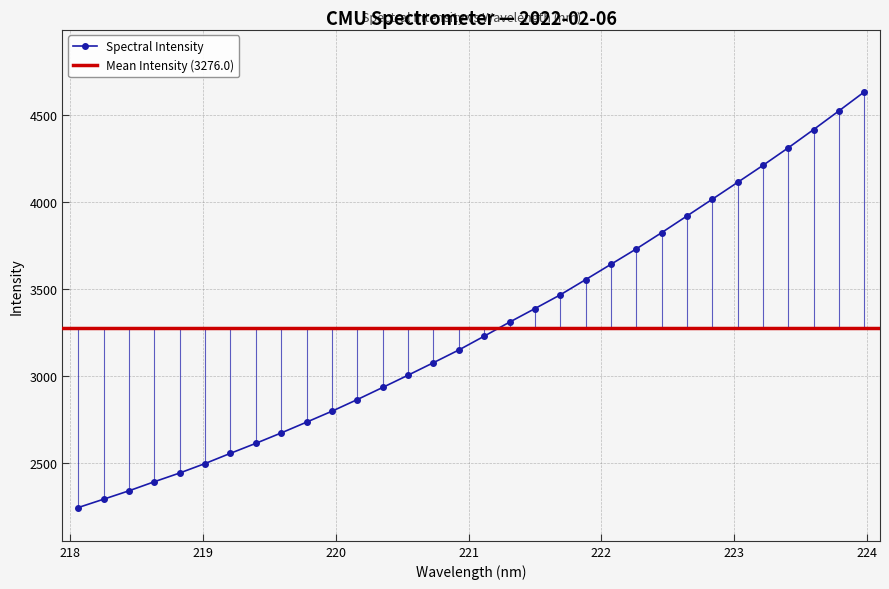

What position from the left is 218.442?

3